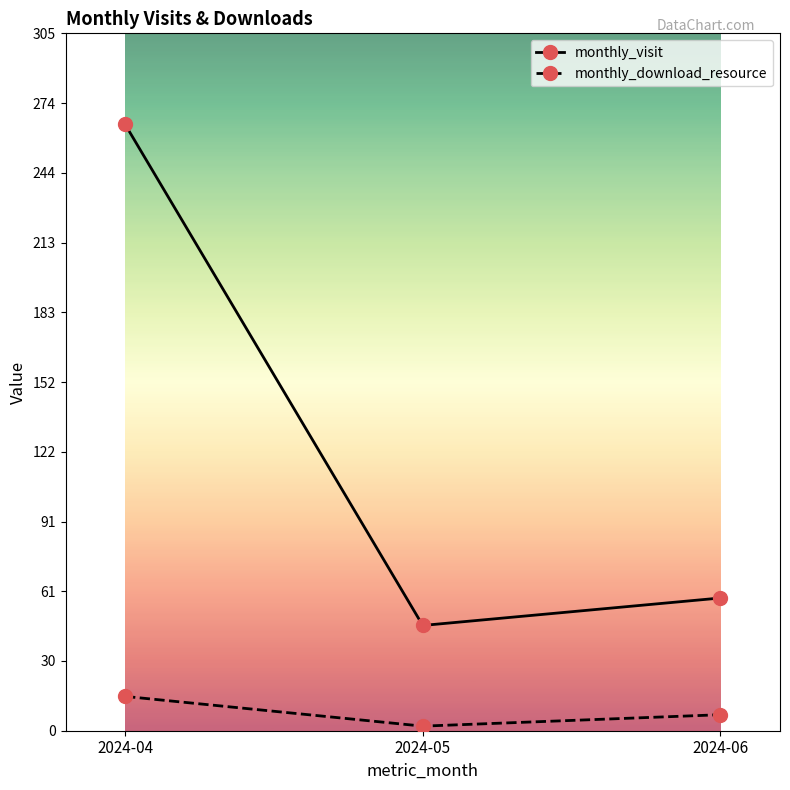

Reading left to right, transcribe all the data shown in this chart.

monthly_visit: 2024-04=265	2024-05=46	2024-06=58
monthly_download_resource: 2024-04=15	2024-05=2	2024-06=7